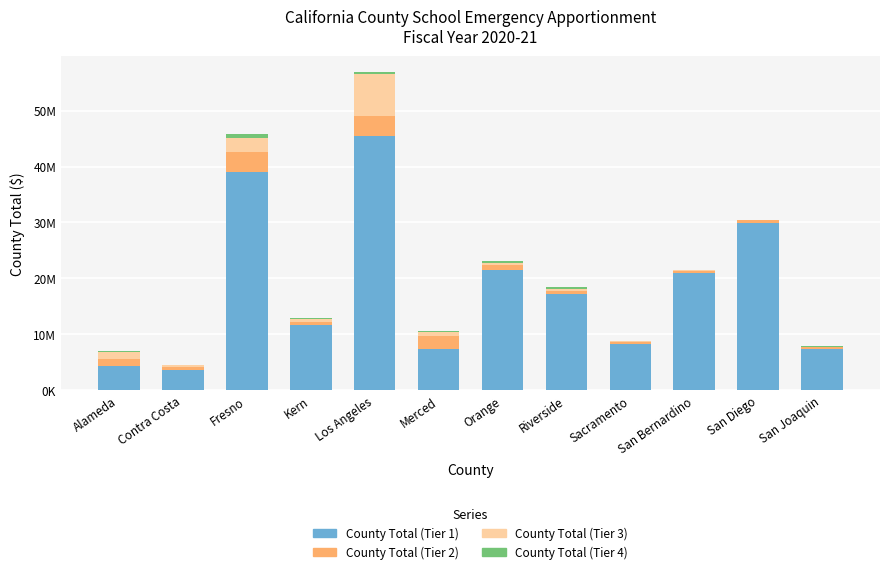

The County Total (Tier 4) series shows 703236 at Fresno. True or false?

True